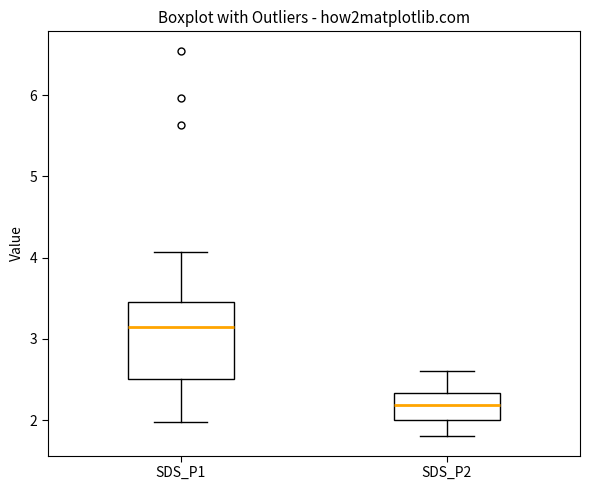

Reading left to right, transcribe this box plot: for each box, give where its median line is, the range the box spans, and where its two whiskers end, as read against the y-axis. The values are not printed on the chart, so give them approximately, as read against the axis.

SDS_P1: median 3.2, box 2.5 to 3.5, whiskers 2.0 to 4.1
SDS_P2: median 2.2, box 2.0 to 2.3, whiskers 1.8 to 2.6